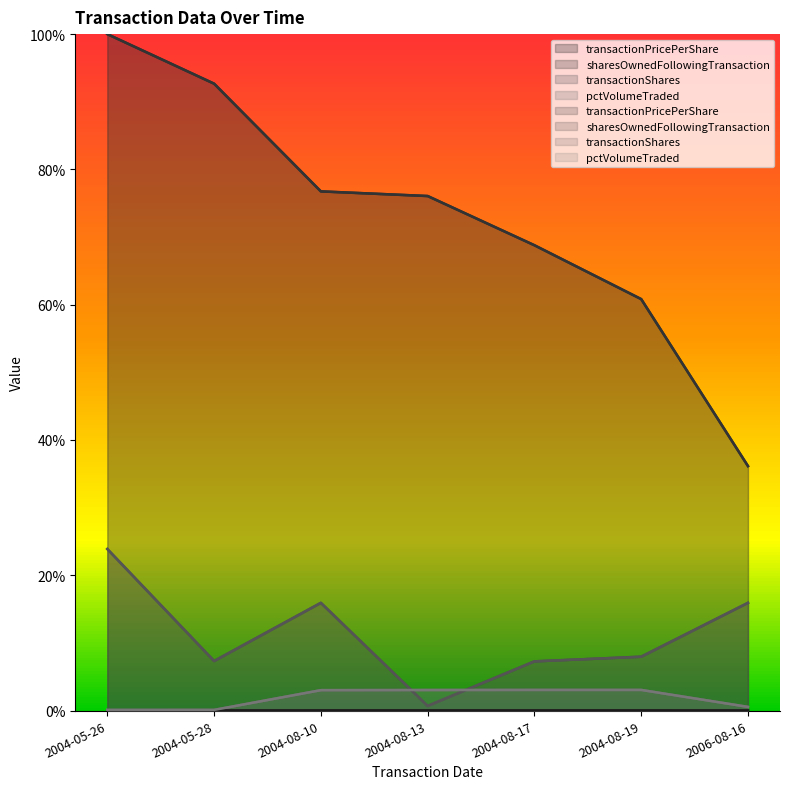

True or false: transactionShares and transactionPricePerShare cross at least once.

False